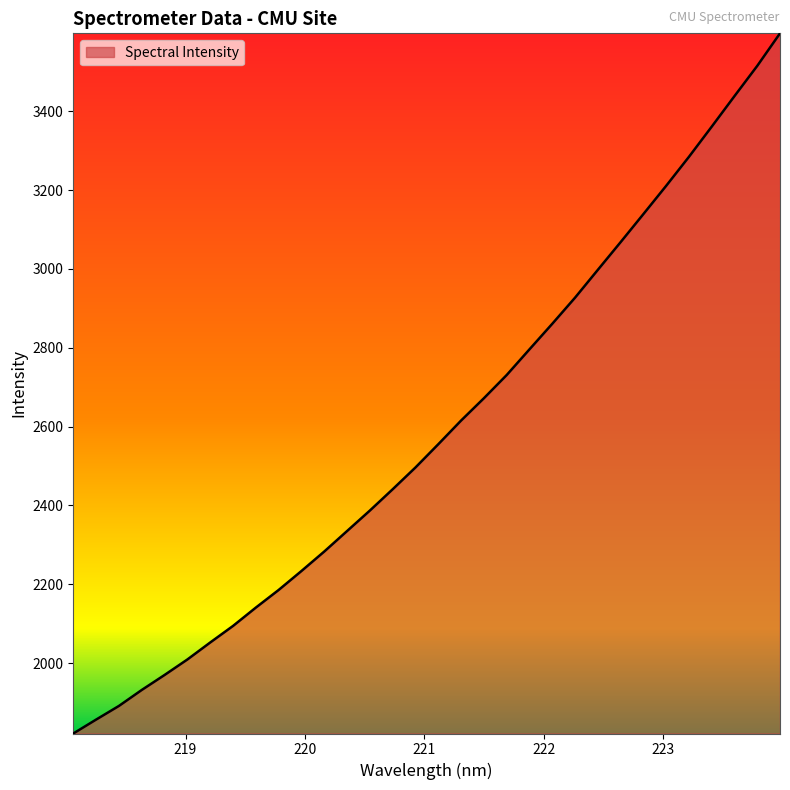

What is the difference between the maximum and minimum values?

1776.3